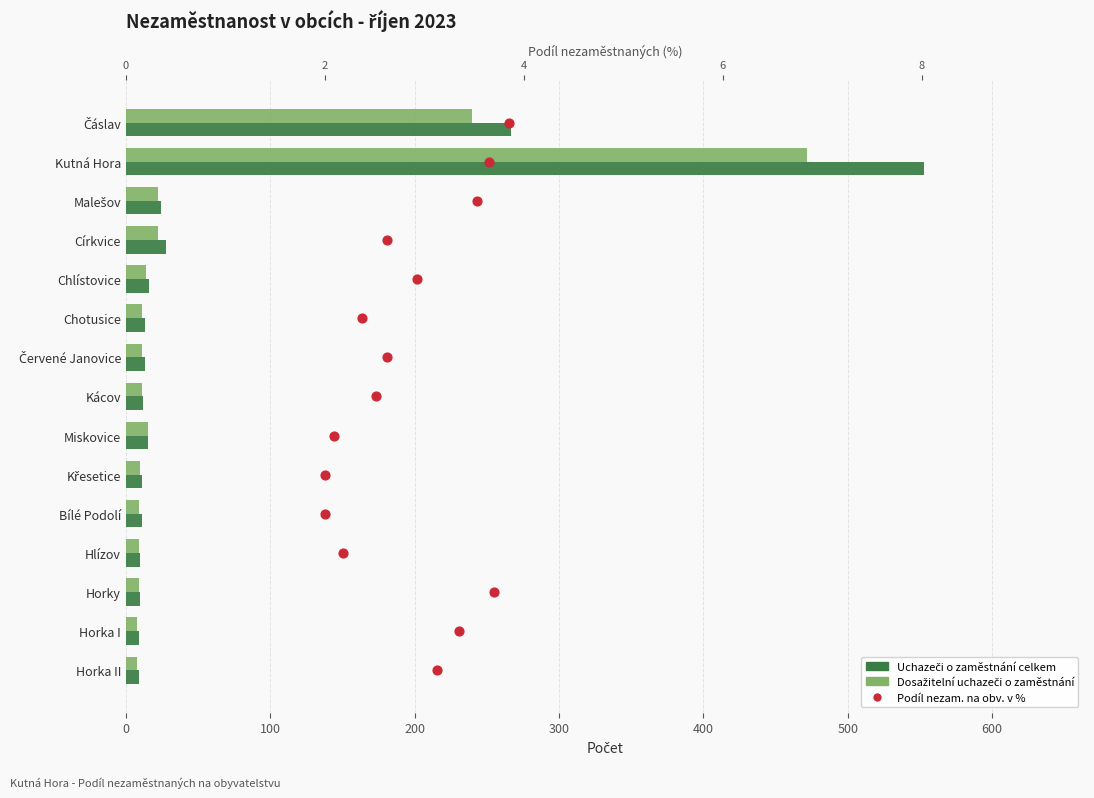

Which series has the largest total across all categories?

Uchazeči o zaměstnání celkem